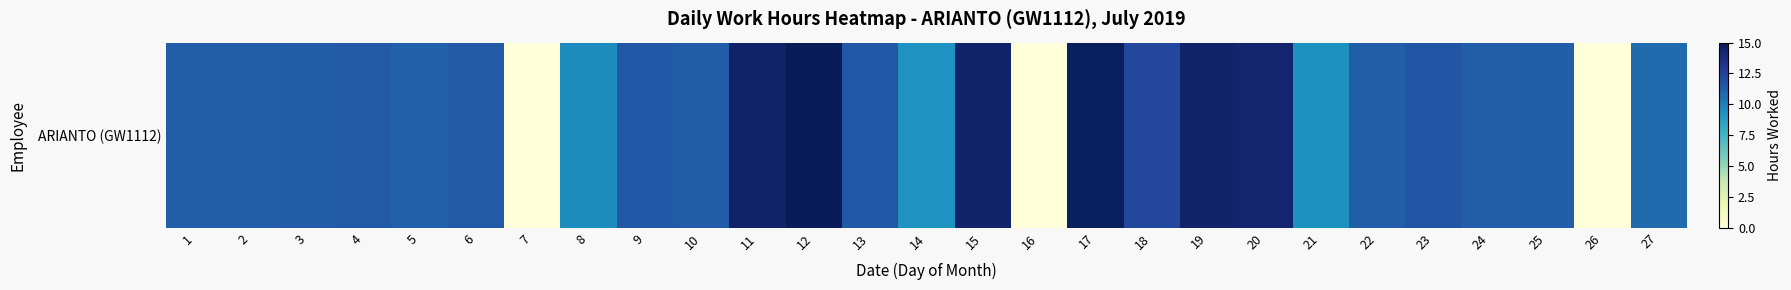

What is the change in value from 4 to 18?

+0.8